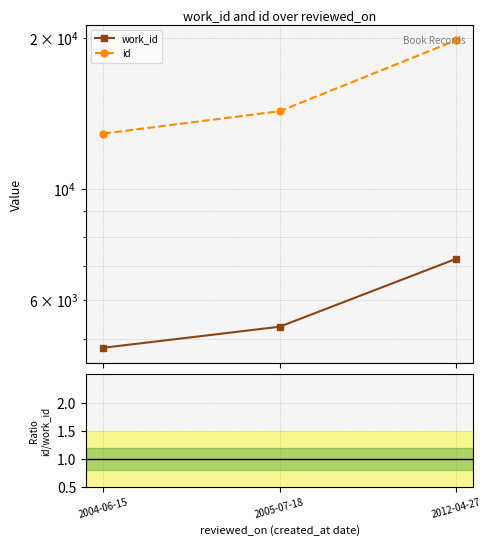

What is the label of the 1st point from the right?

2012-04-27